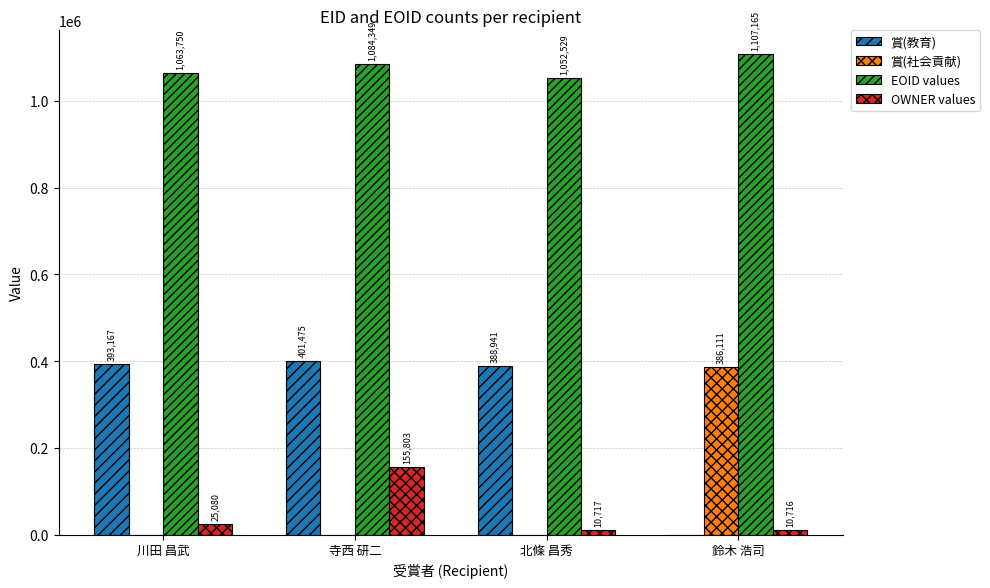

What is the spread (max minus min) of values at 北條 昌秀?

1052529